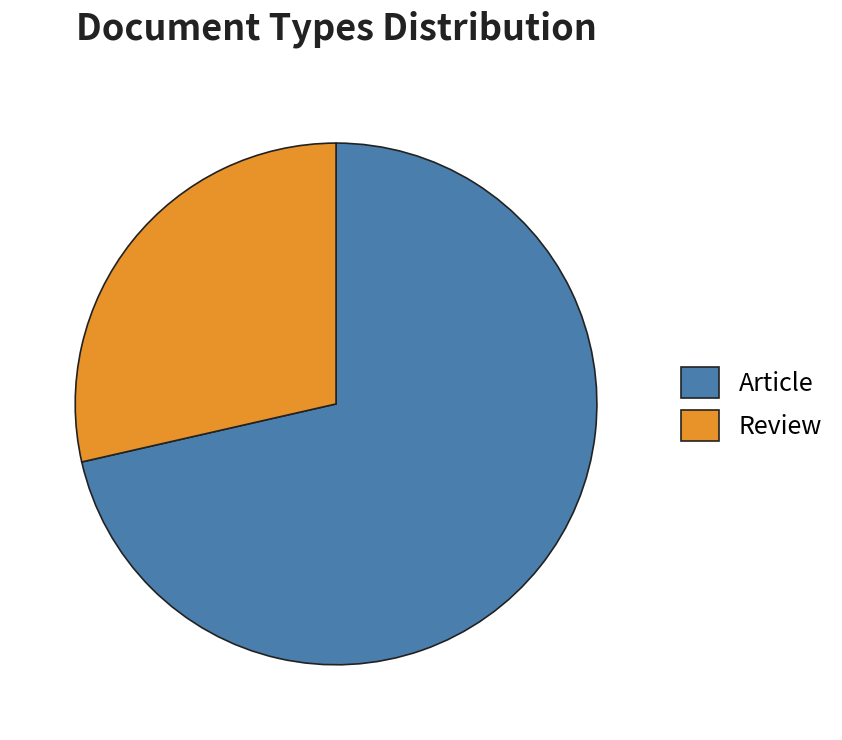

What is the ratio of the value at Article to the value at Review?

2.5